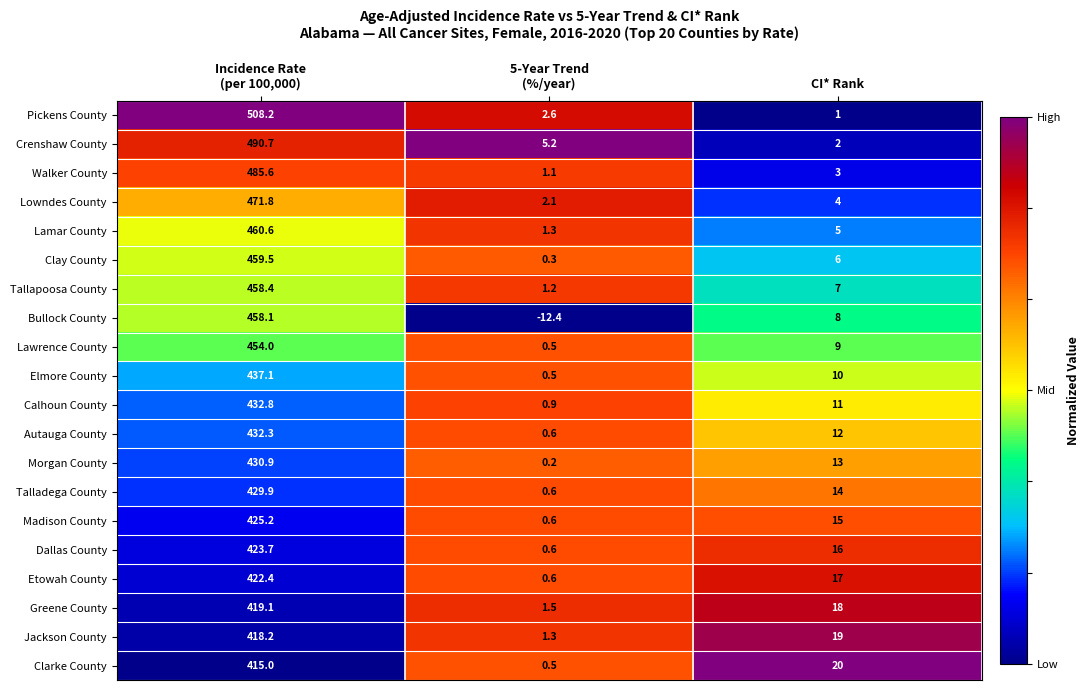

The Etowah County series shows 17.0 at CI* Rank. True or false?

True